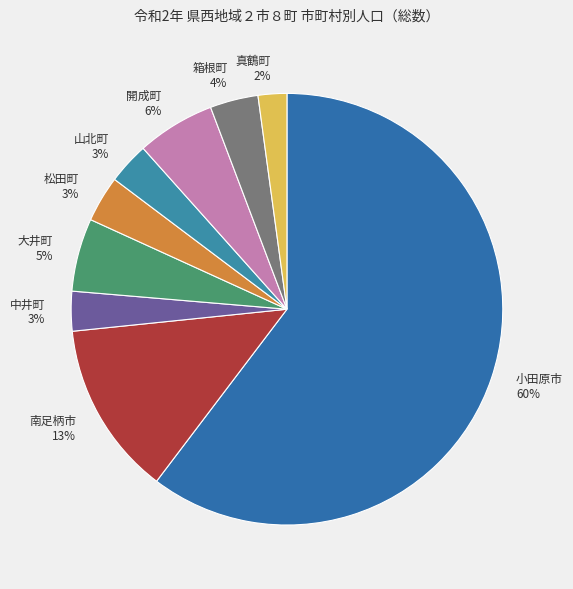

To the nearest percent, what is the average slice percentage?

11%